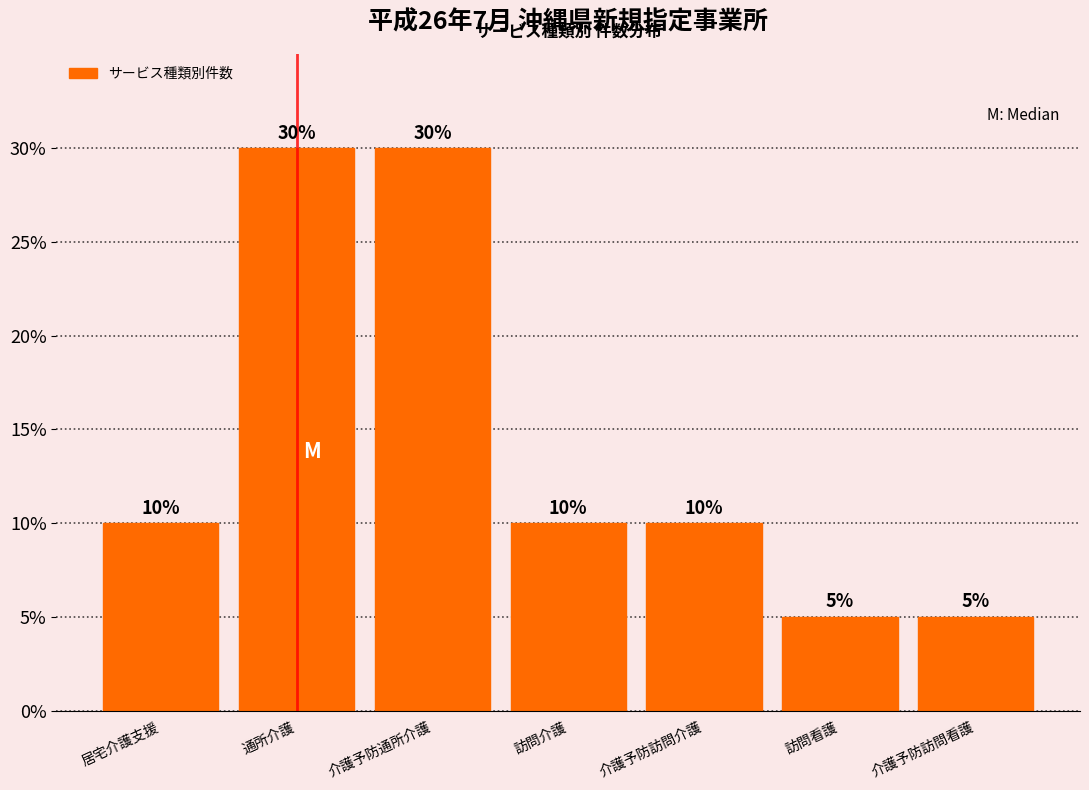

Reading left to right, what are all the values shown in this chart?

10	30	30	10	10	5	5